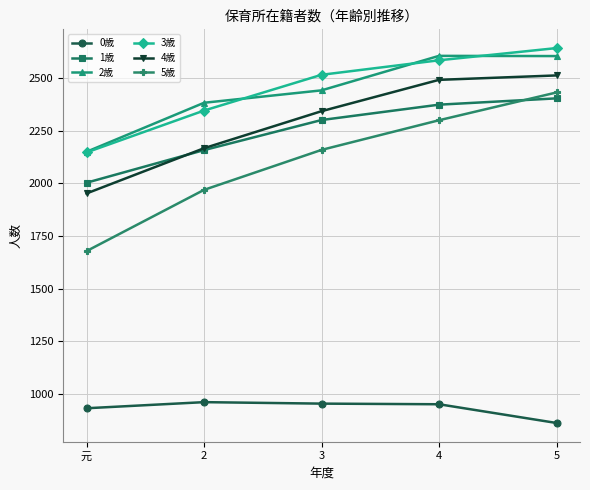

Which label corresponds to the largest value in the chart?

5